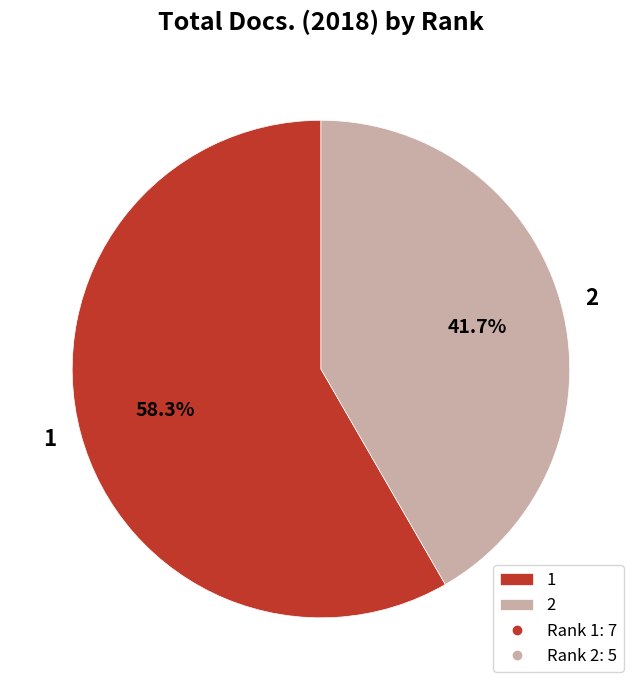

To the nearest percent, what percentage of the pie is 1?

58%